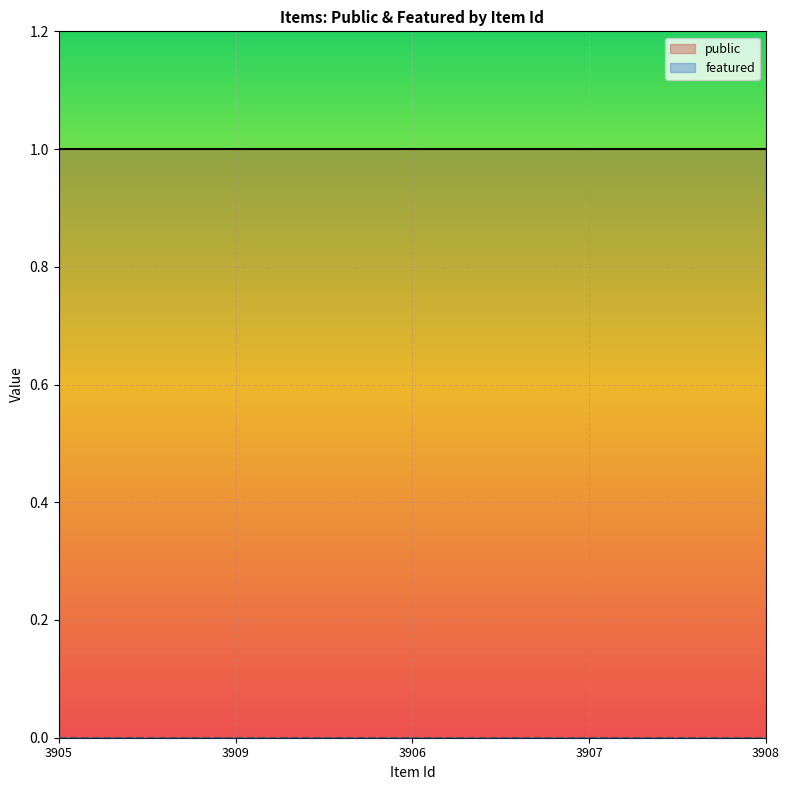

How many categories are shown in the chart?

300